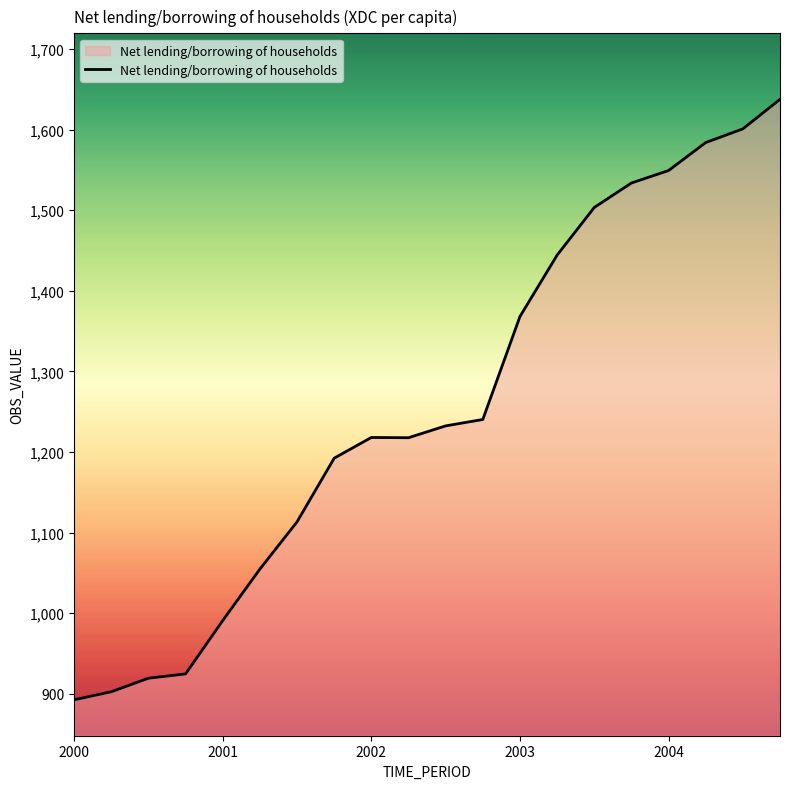

What is the greatest value displayed?

1637.6